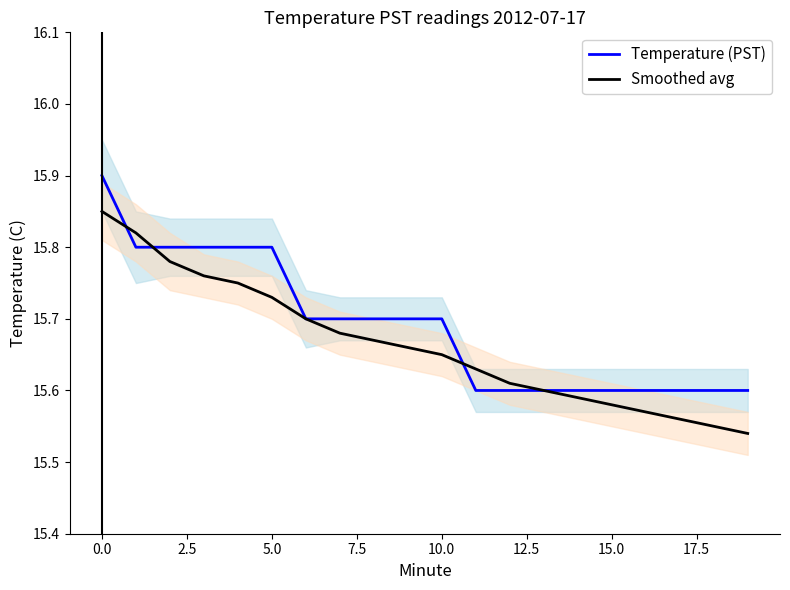

Count the number of data series in this chart.

2